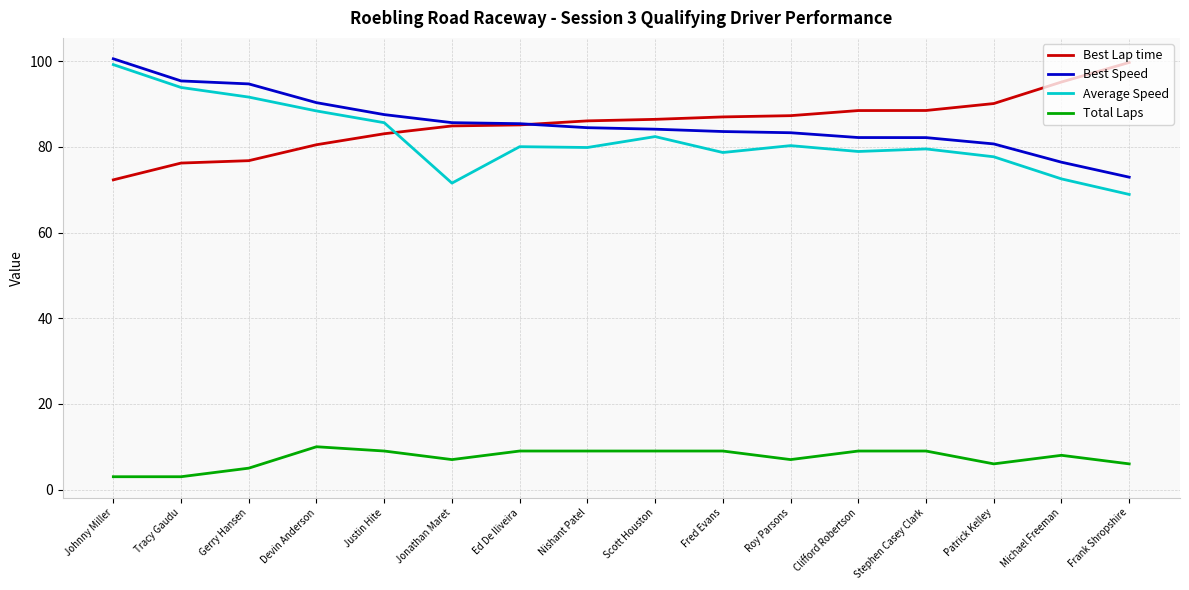

How many lines are shown in the chart?

4